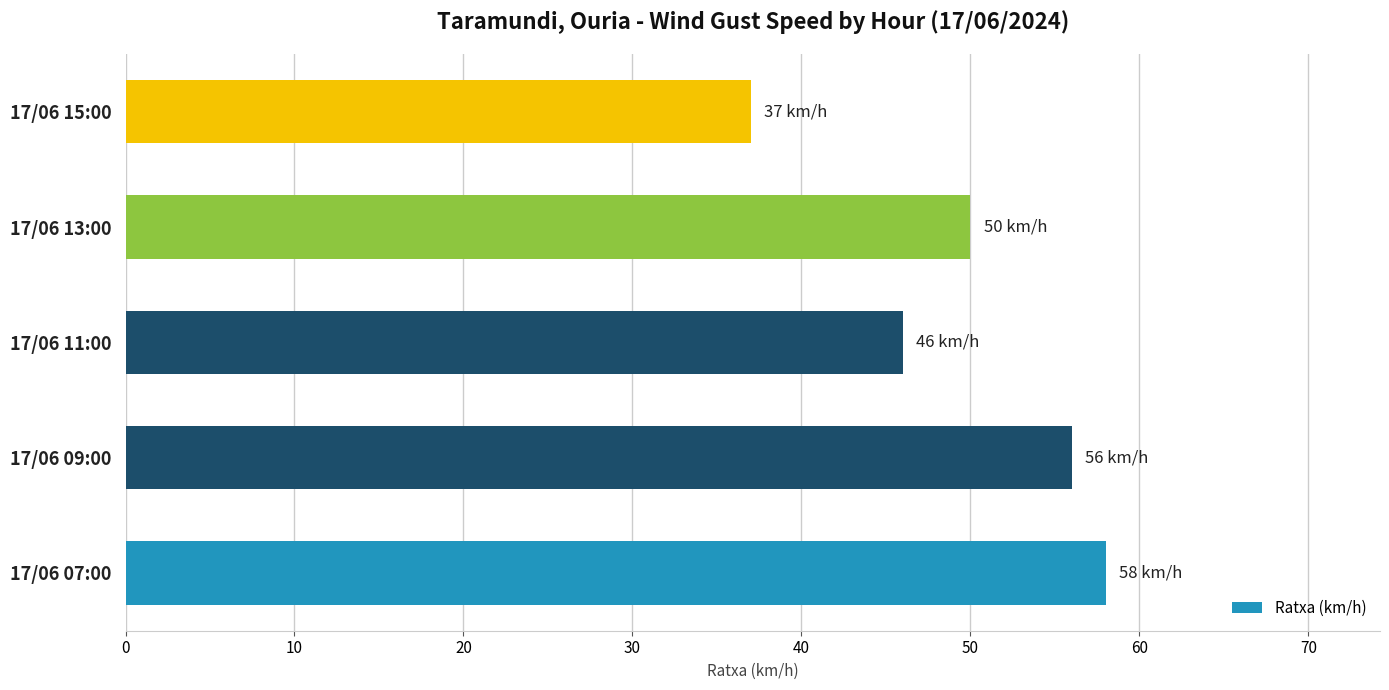

Where is the data nearest to the value 47?

17/06 11:00